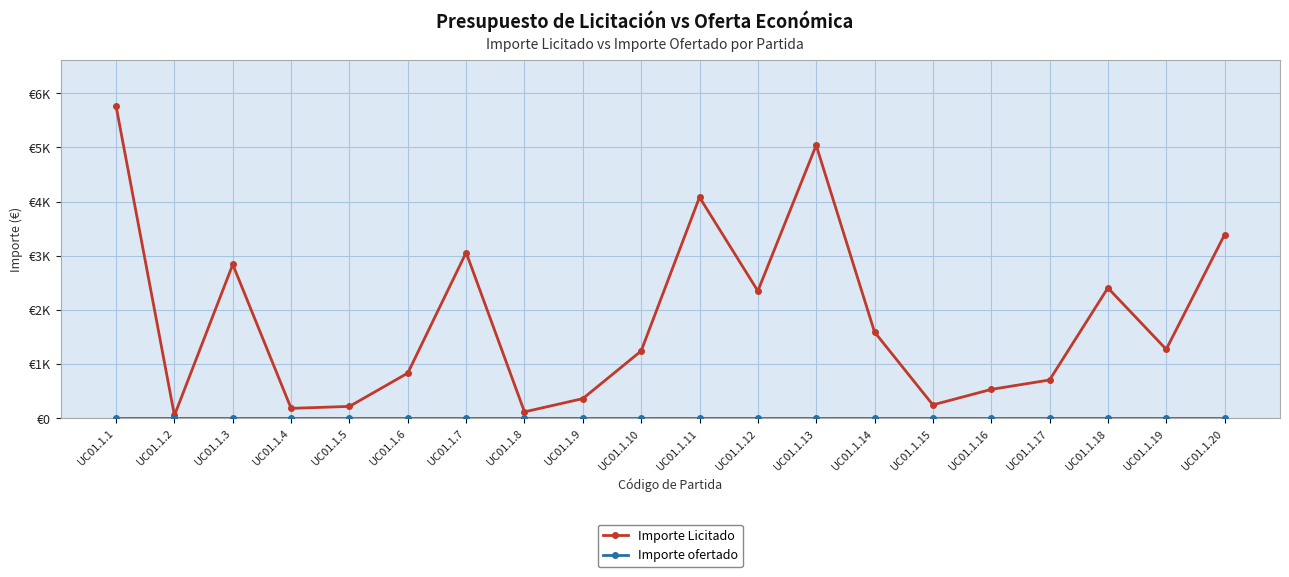

Is this an area chart (filled region under the line)?

No